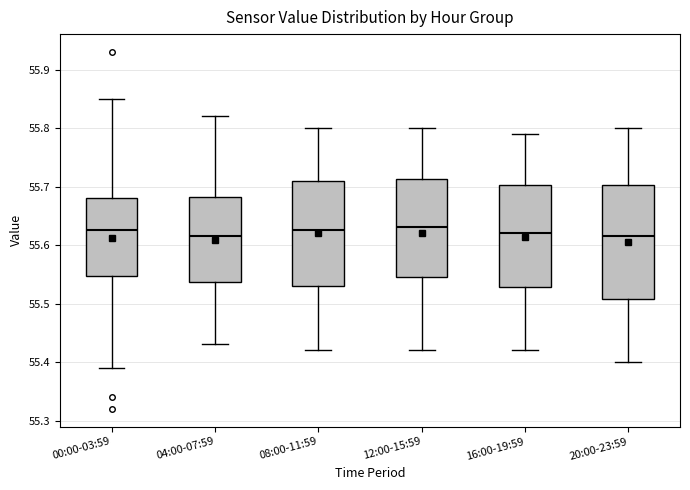

Reading left to right, read every box against the y-axis: the position of its median line, the range the box covers, and the ends of its whiskers. The values are not printed on the chart, so give them approximately, as read against the axis.

00:00-03:59: median 55.63, box 55.55 to 55.68, whiskers 55.39 to 55.85
04:00-07:59: median 55.62, box 55.54 to 55.68, whiskers 55.43 to 55.82
08:00-11:59: median 55.63, box 55.53 to 55.71, whiskers 55.42 to 55.80
12:00-15:59: median 55.63, box 55.55 to 55.71, whiskers 55.42 to 55.80
16:00-19:59: median 55.62, box 55.53 to 55.70, whiskers 55.42 to 55.79
20:00-23:59: median 55.62, box 55.51 to 55.70, whiskers 55.40 to 55.80